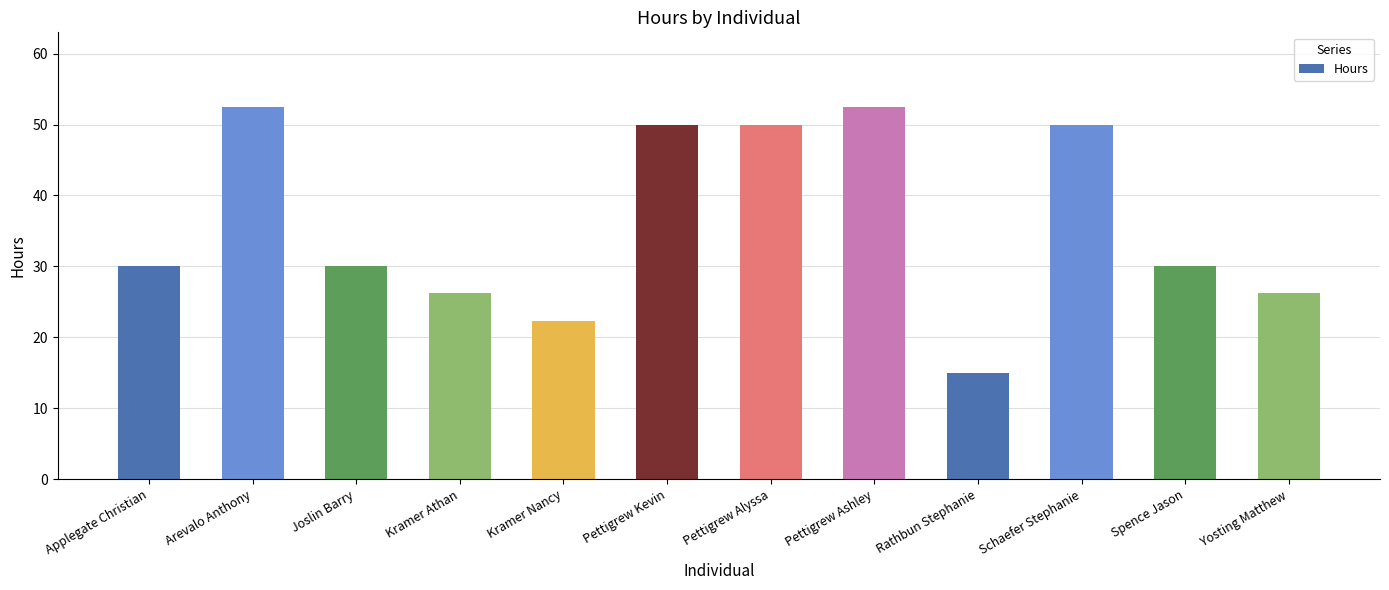

What is the average value?

36.2